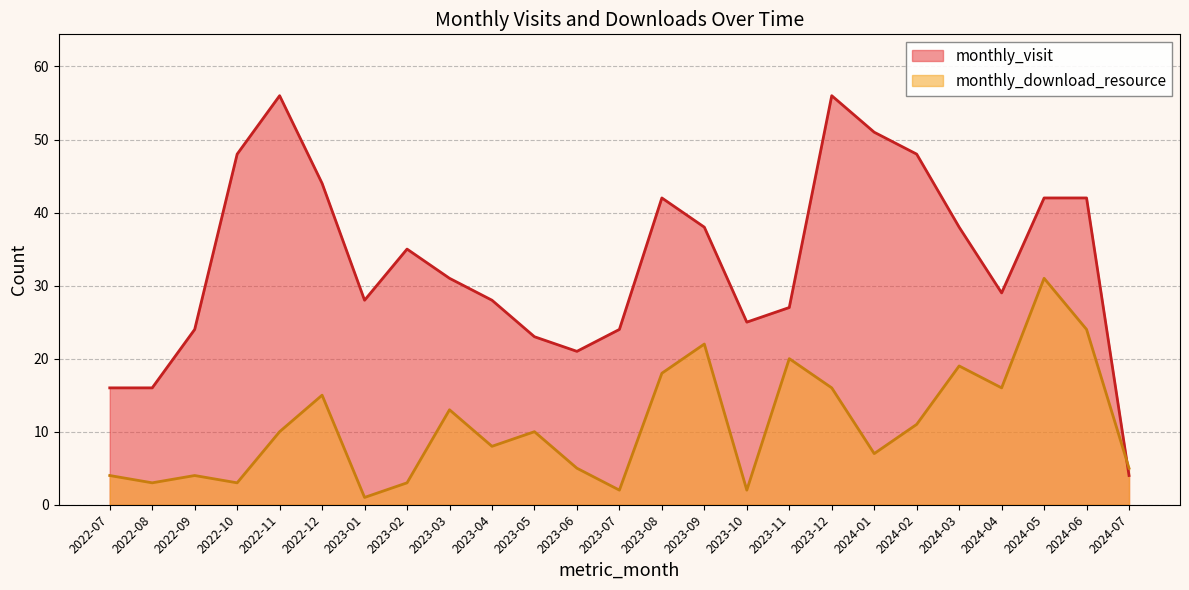

At which label does monthly_visit first exceed 31?

2022-10